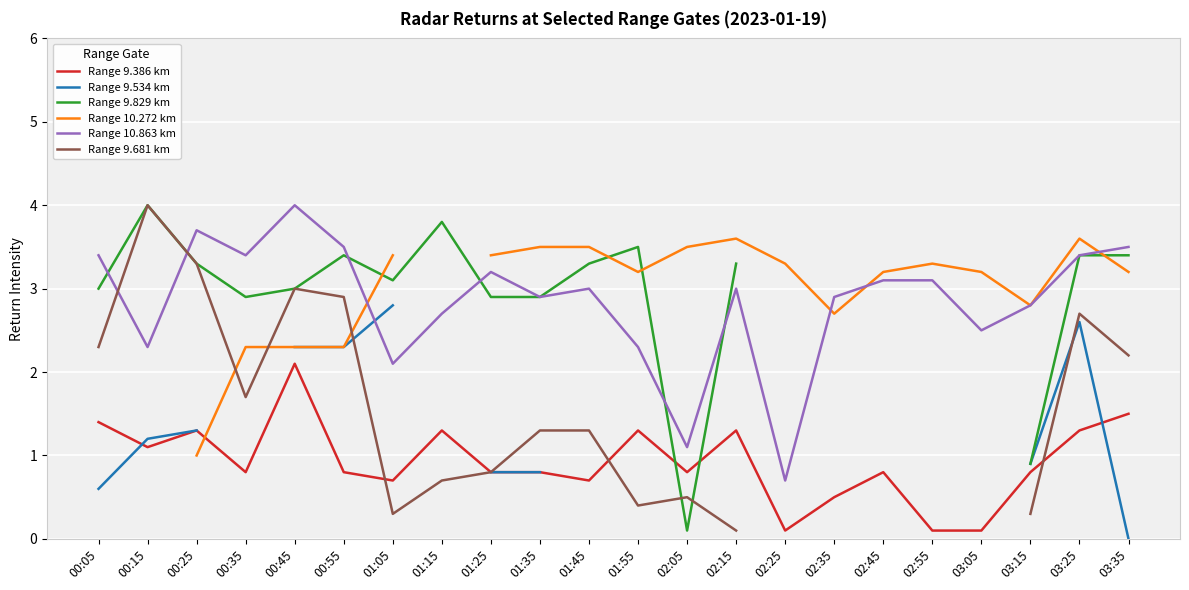

Between which two adjacent categories do Range 10.272 km and Range 9.681 km first intersect?

00:25 and 00:35